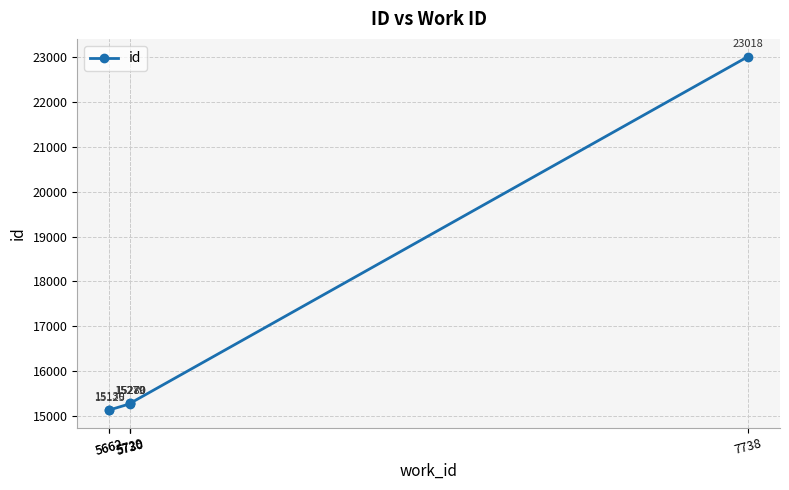

Rank the categories by value from highest to lowest.

7738, 5730, 5729, 5730, 5662, 5662